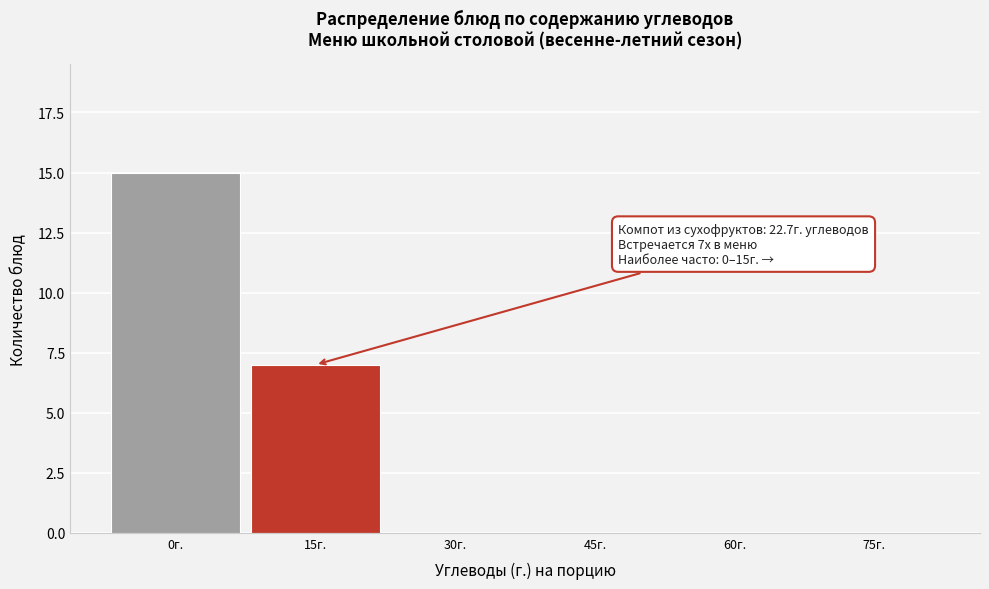

Reading left to right, extract all data points from this chart.

0г.=15	15г.=7	30г.=0	45г.=0	60г.=0	75г.=0